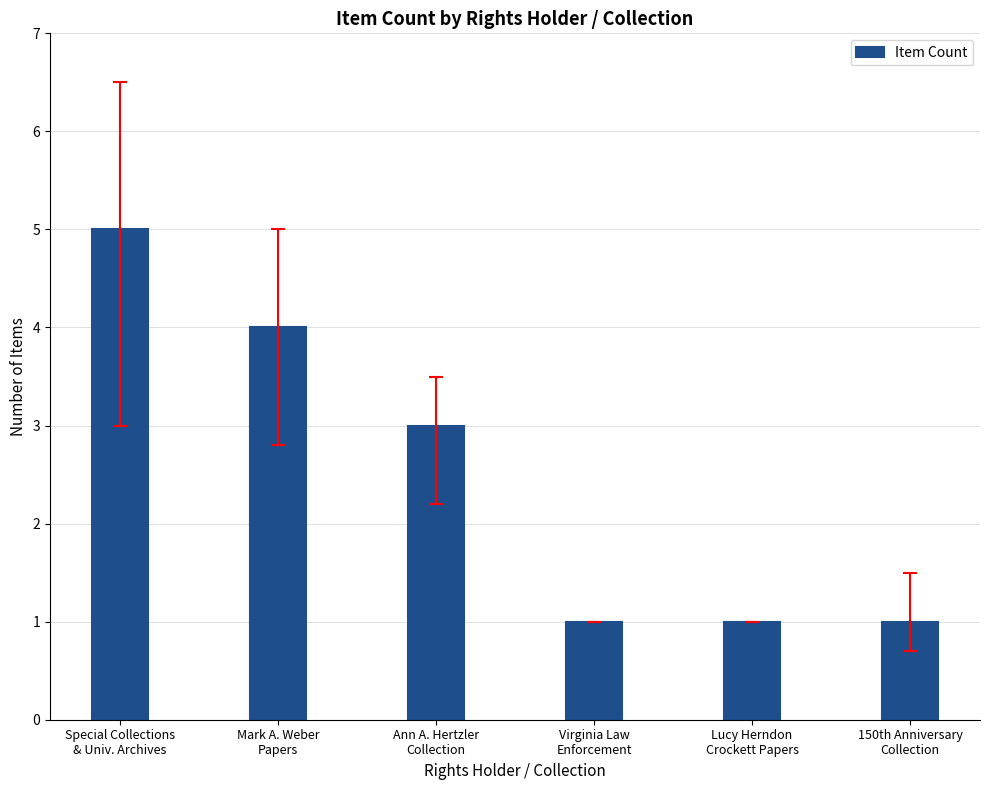

What is the sum of all values?

15